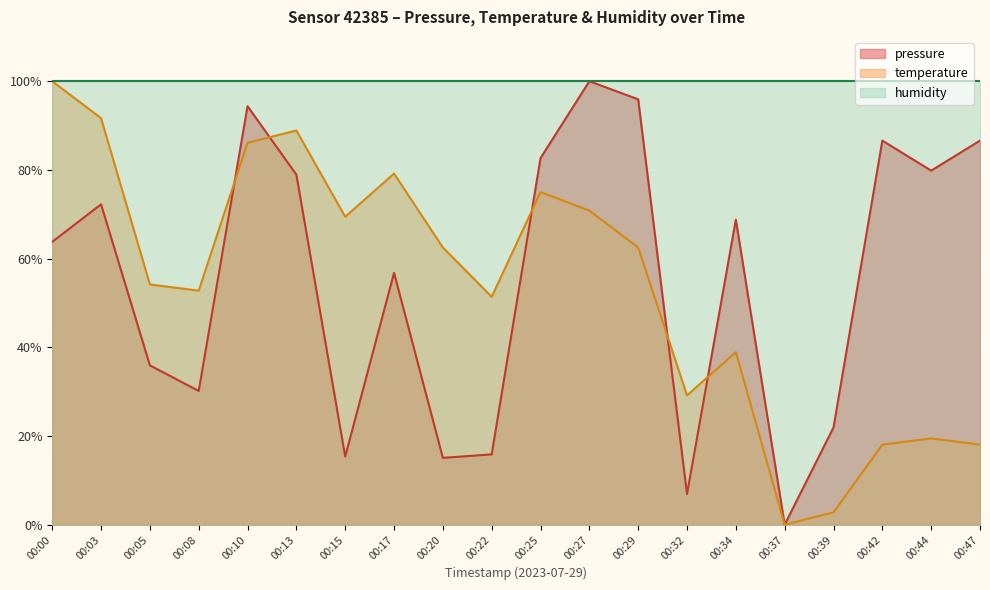

At which label is pressure closest to 50?

00:17